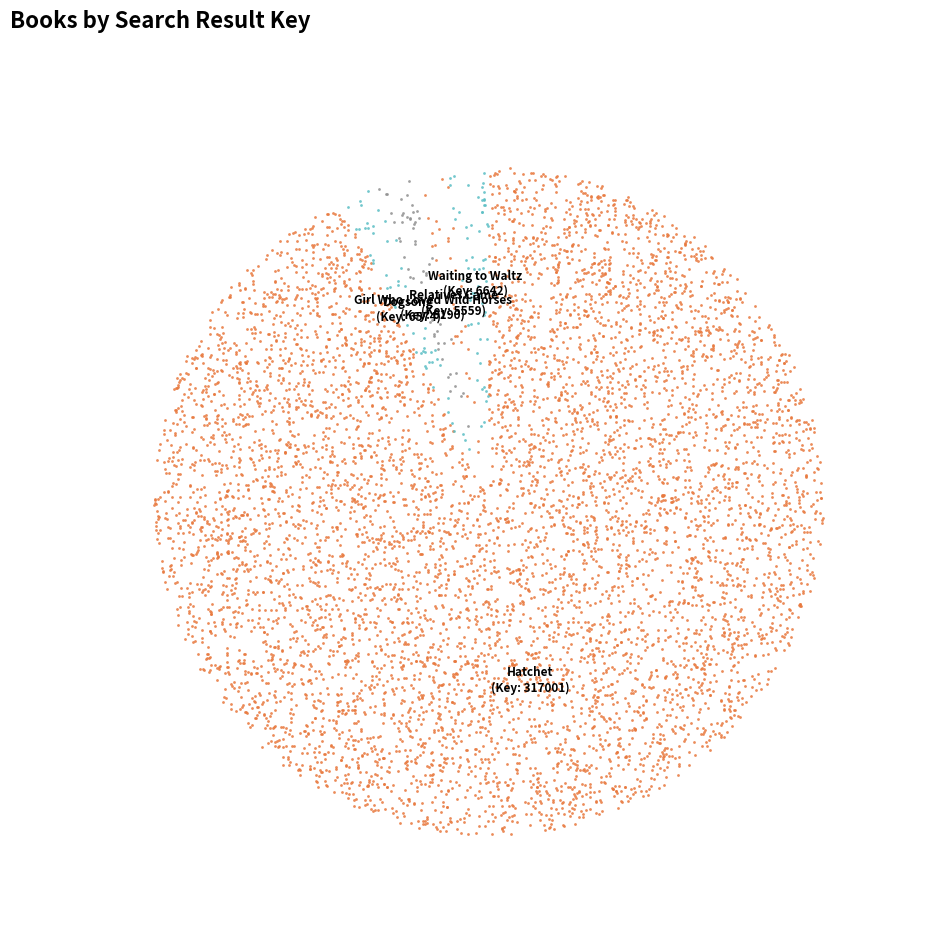

Rank the categories by value from highest to lowest.

Hatchet, Waiting to Waltz, Dogsong, Girl Who Loved Wild Horses, Relatives Came